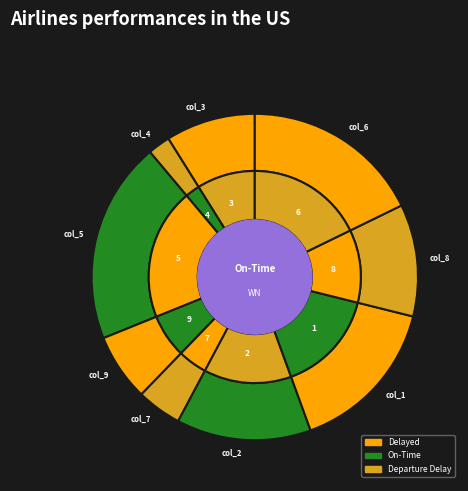

Which slice is the largest?

5